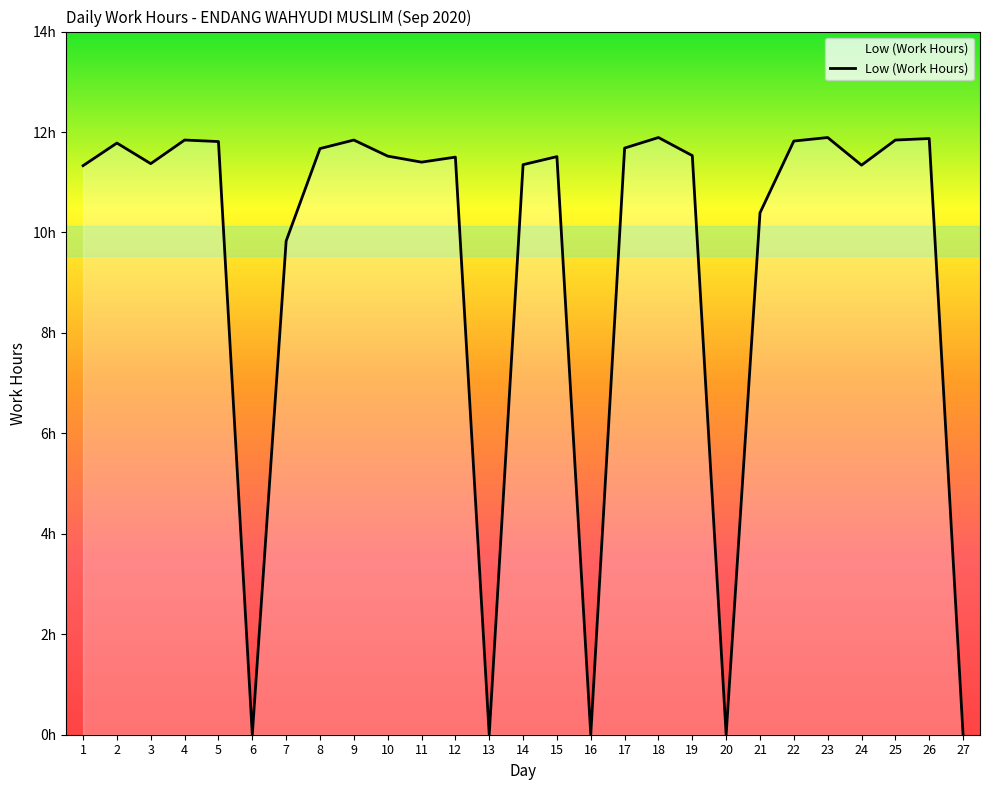

At which category does the data reach its first local peak?

2